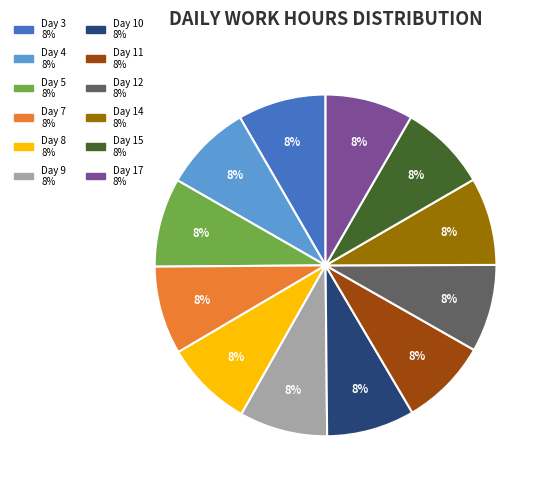

Approximately how many times larger is the value at Day 15 compared to Day 7?

1.0